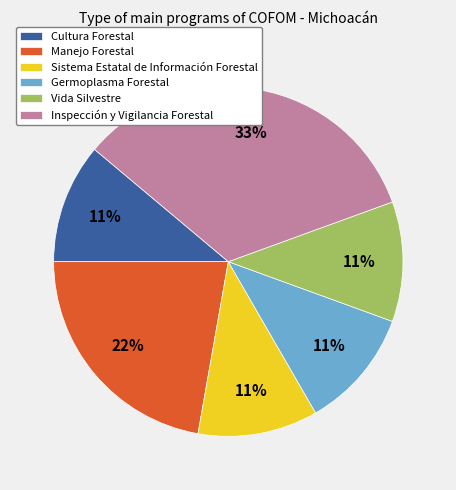

What is the ratio of the value at Vida Silvestre to the value at Manejo Forestal?

0.5